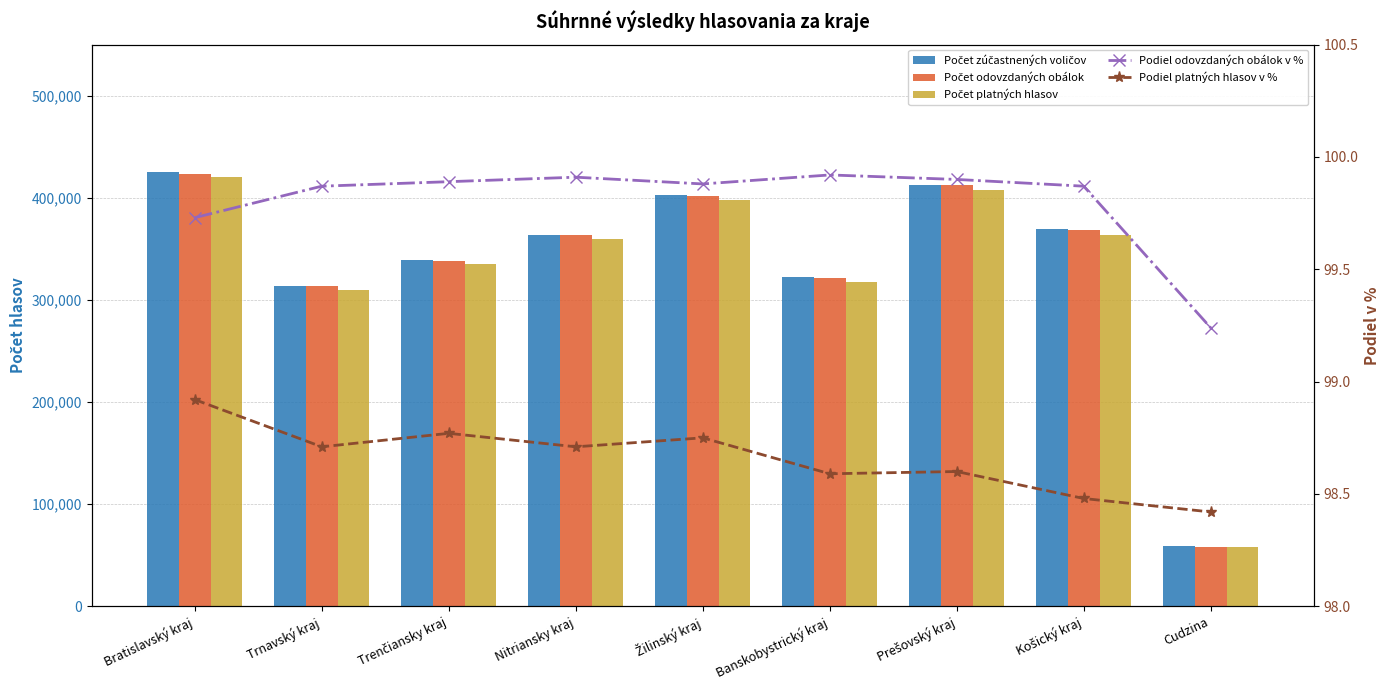

What is the total value across all series at Banskobystrický kraj?

961689.5